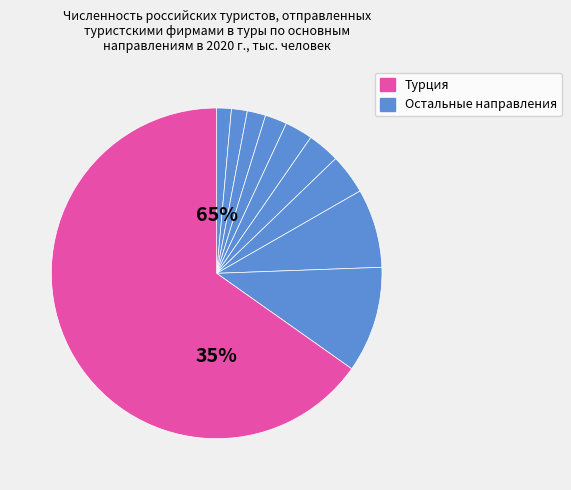

What percentage is the Доминиканская Республика slice, to the nearest percent?

1%